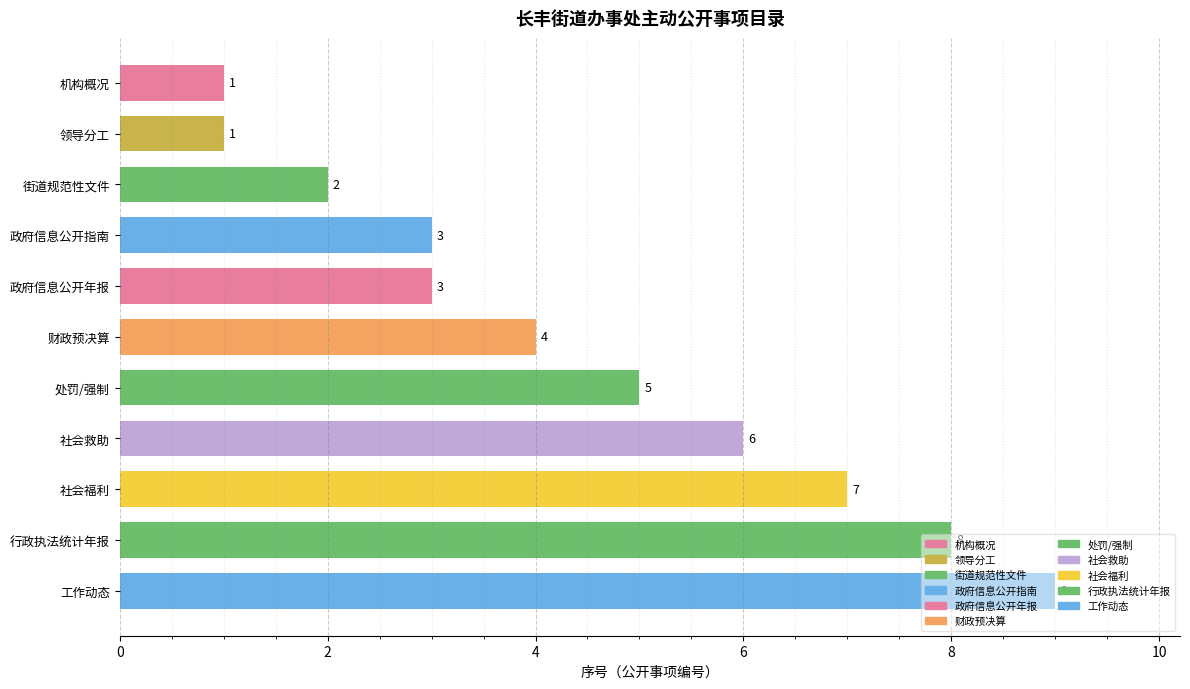

At which label is the value closest to 5?

处罚/强制